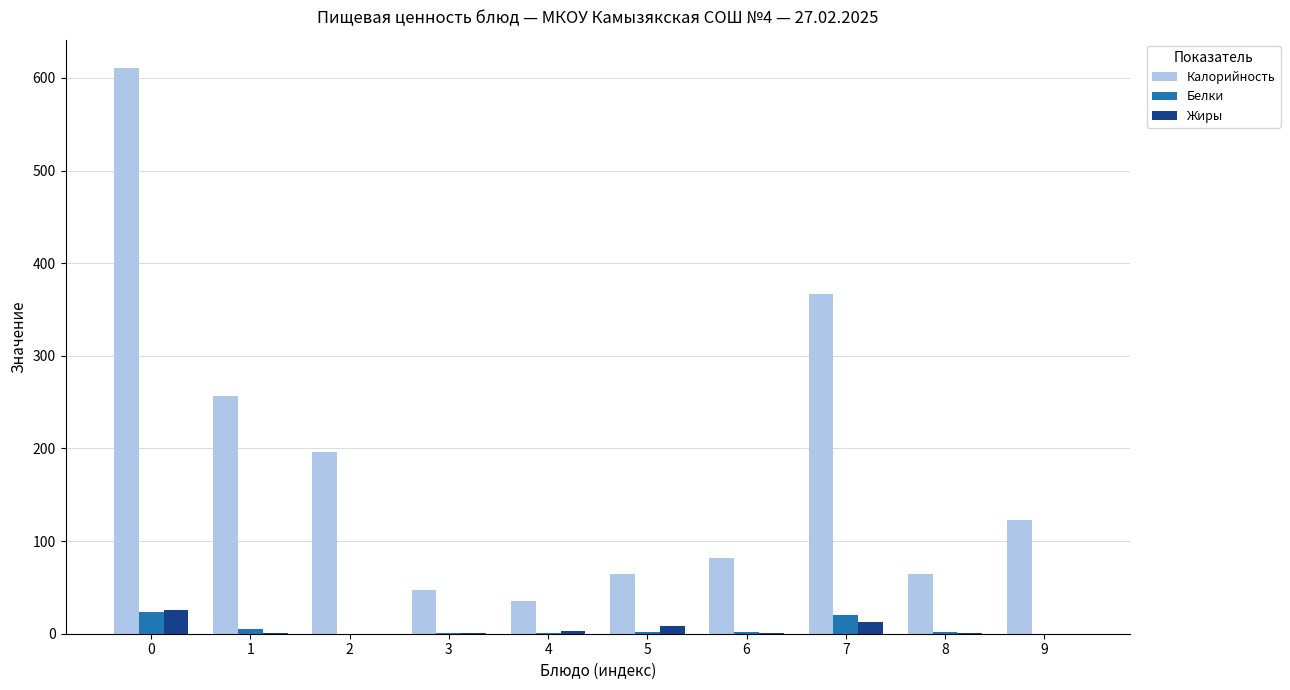

Is the value of Жиры at 5 greater than the value of Калорийность at 8?

No